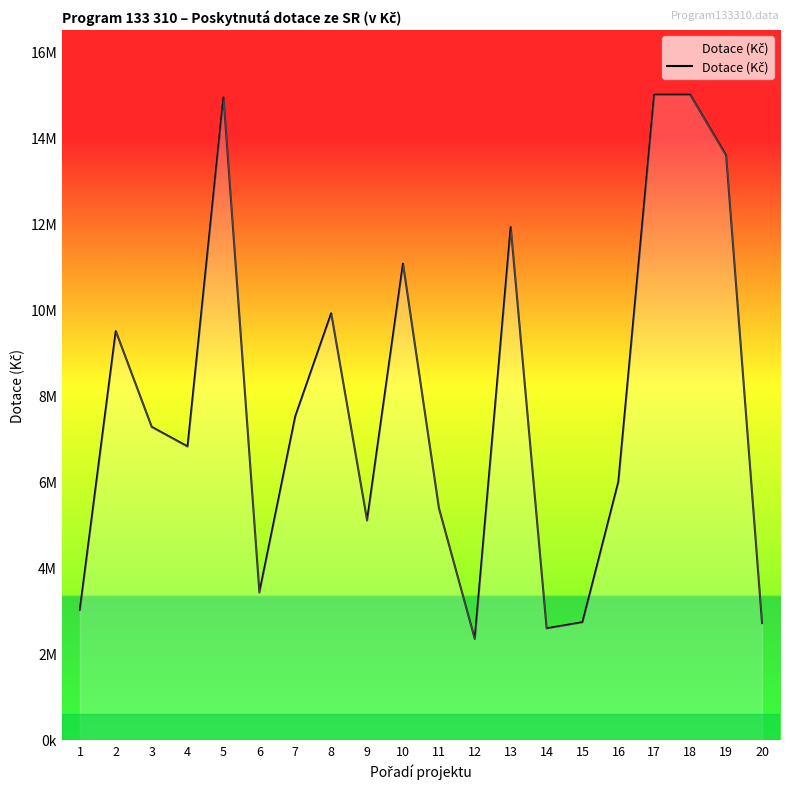

What is the difference between the values at 20 and 16?

3286030